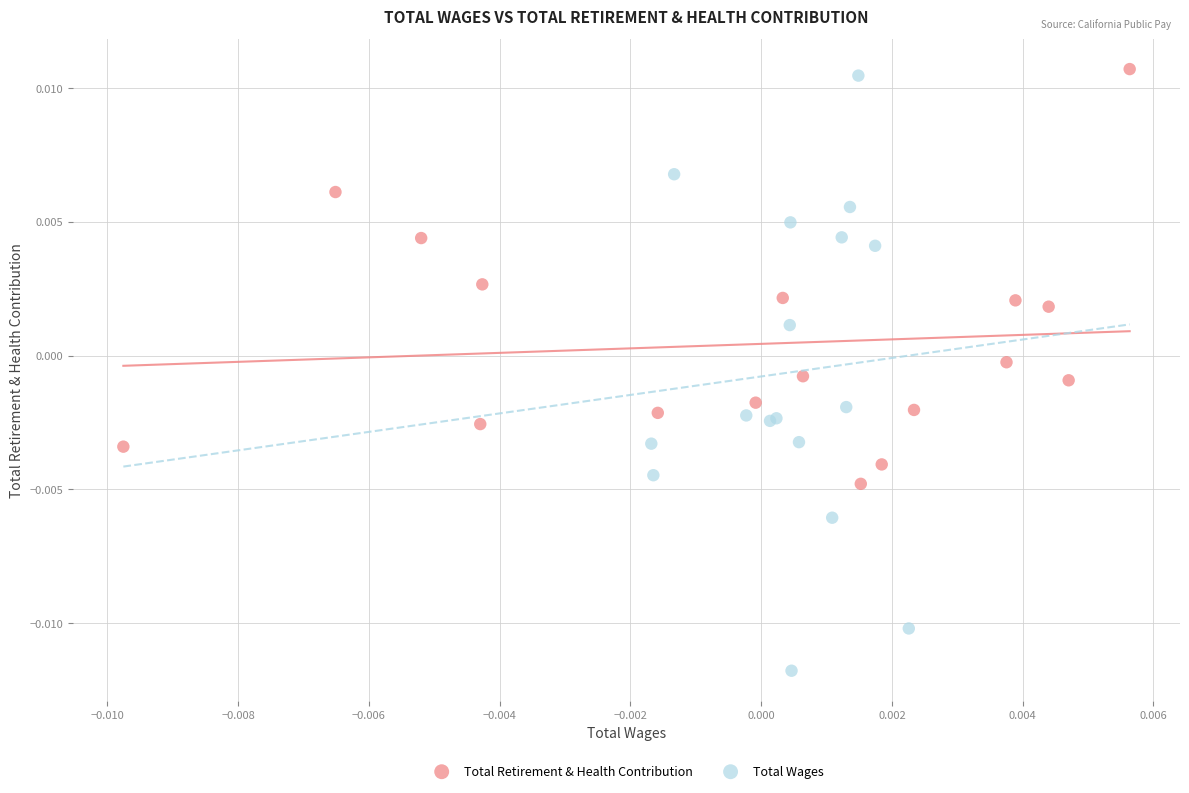

Which series contains the lowest Y value?

Total Wages